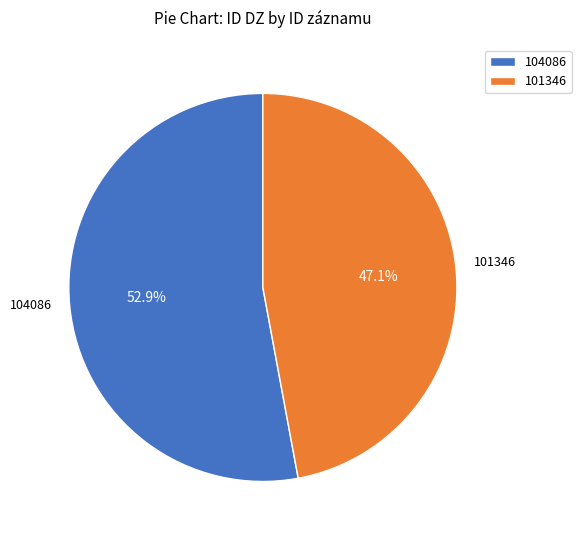

Between 104086 and 101346, which is larger?

104086